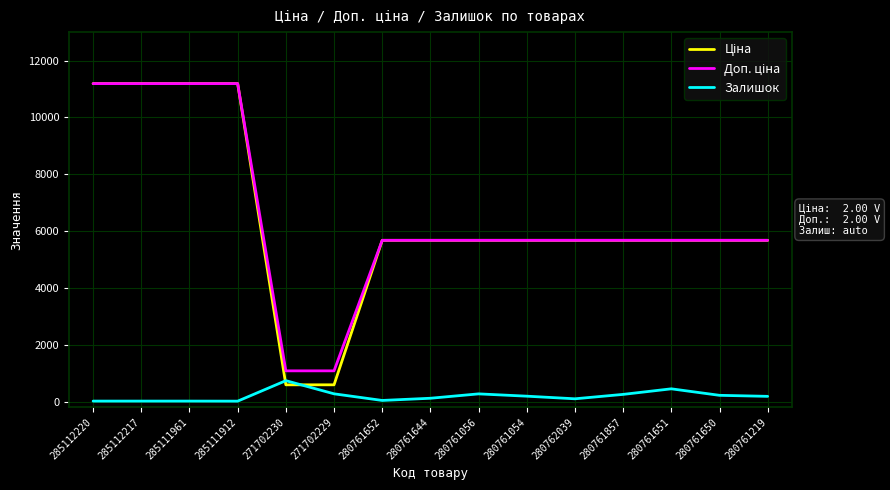

What is the difference between the highest and lowest values at 280761651?

5224.8